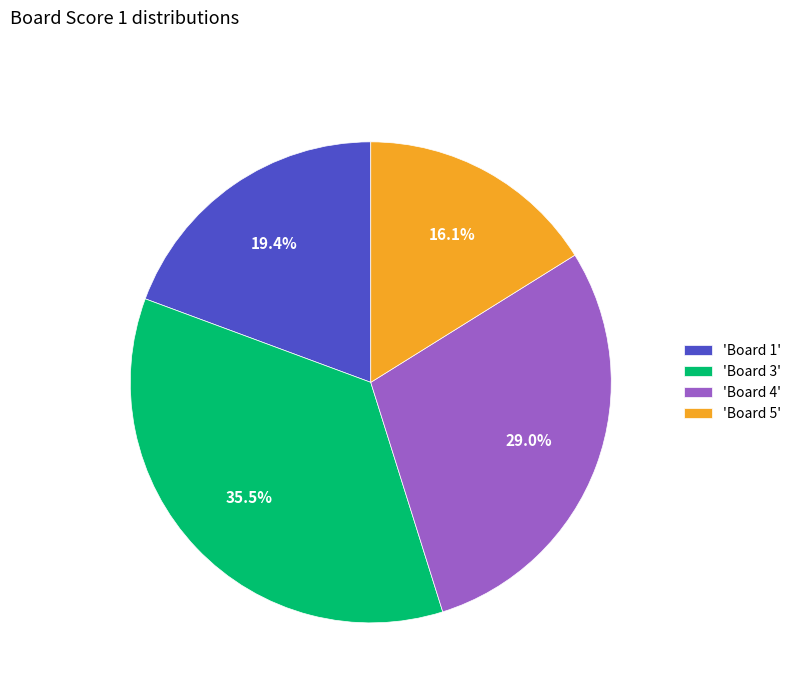

Which slice is the smallest?

'Board 5'